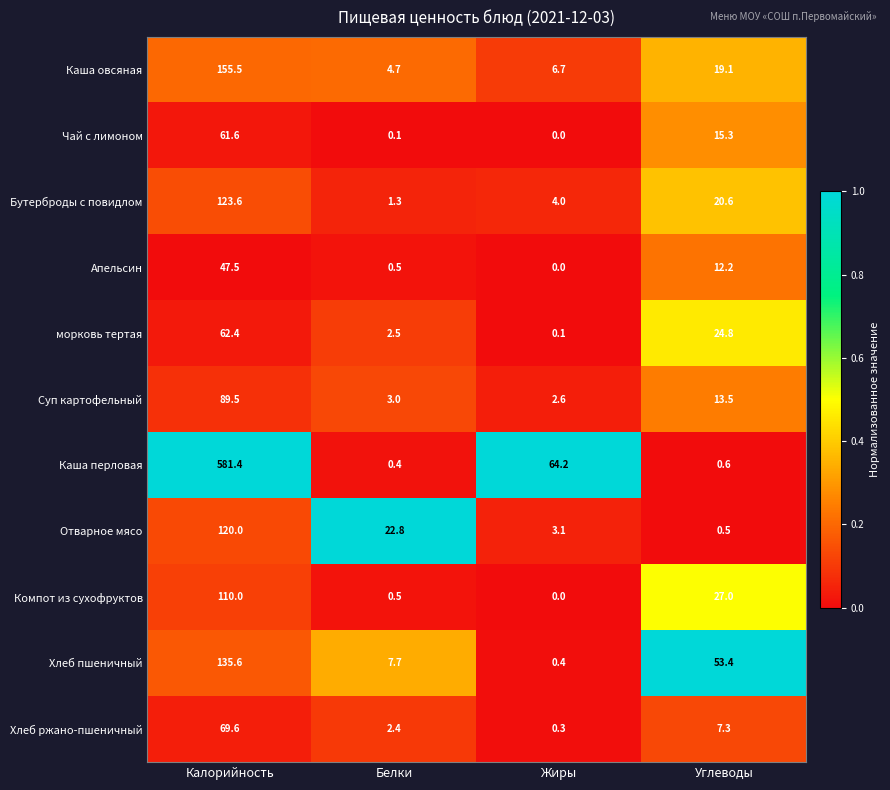

Is it true that Апельсин equals 0.5 at Белки?

True